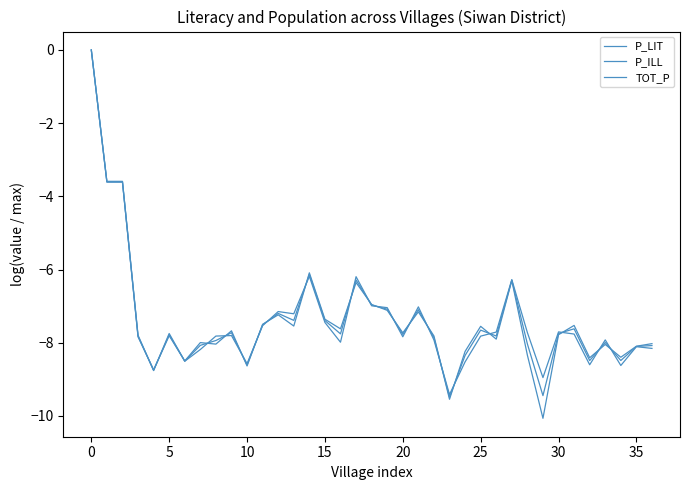

How many lines are shown in the chart?

3